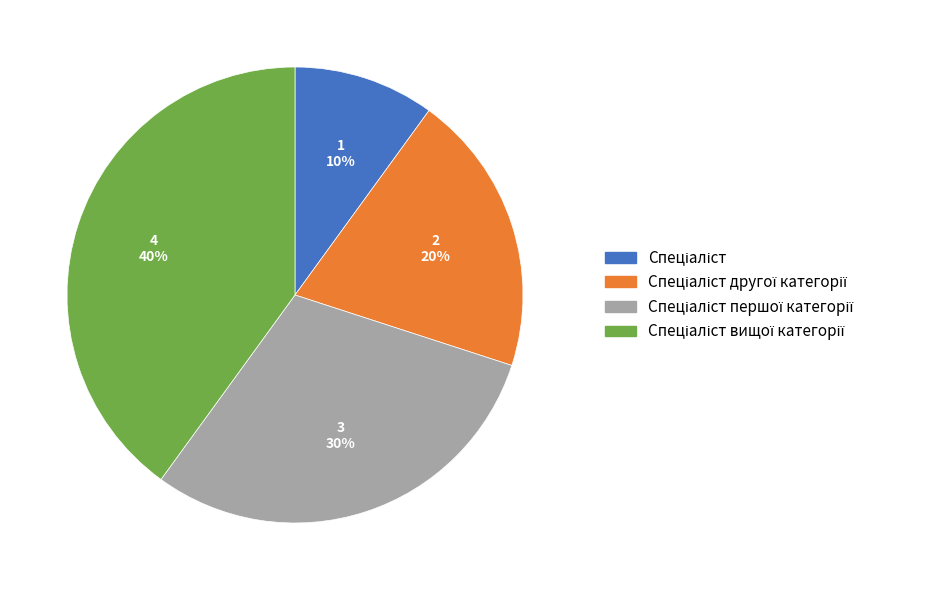

Is there any slice that represents more than half of the pie?

No